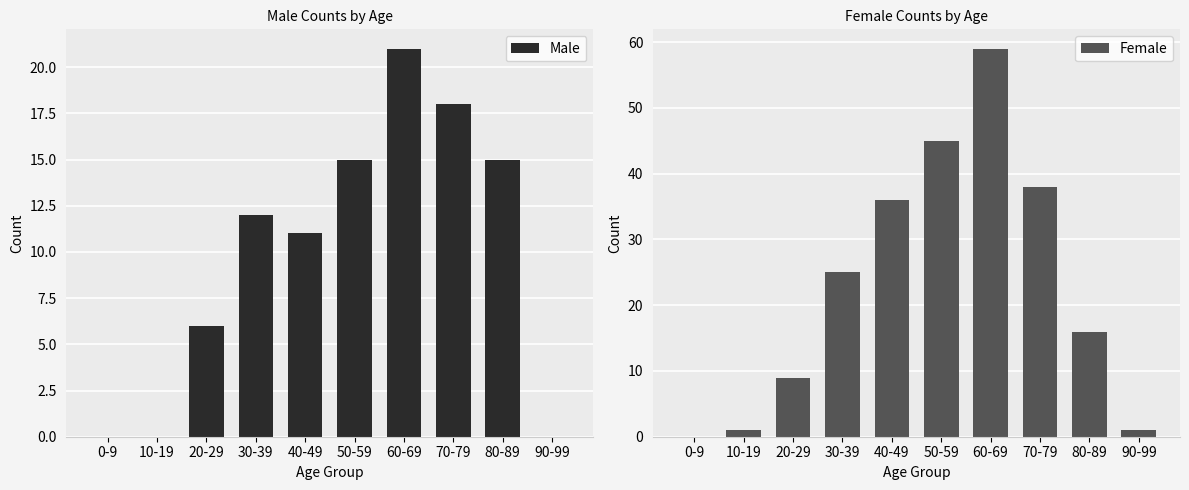

Rank the series at 20-29 from lowest to highest value.

Male, Female